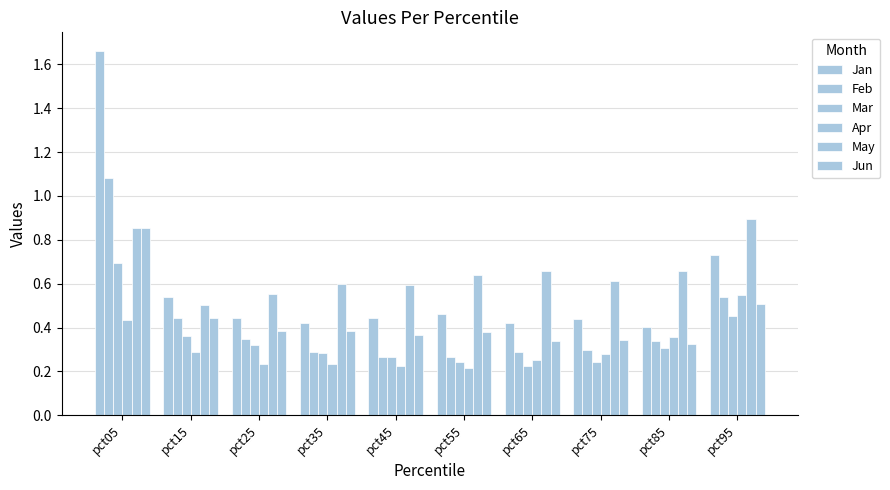

What value does the Apr series have at pct85?

0.4